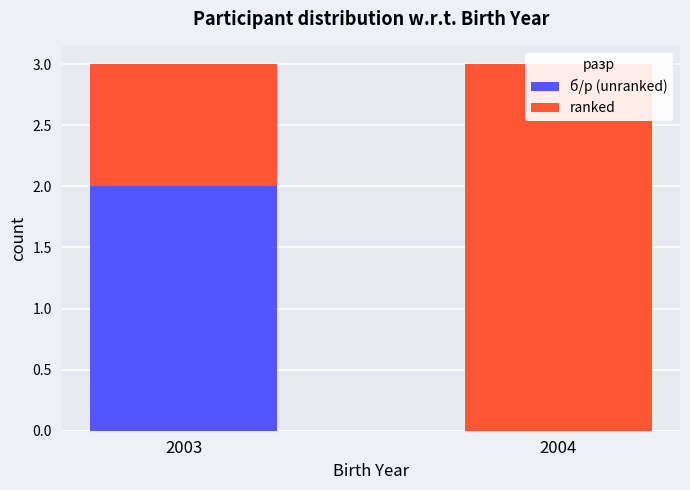

Rank the series by their maximum value, from lowest to highest.

б/р (unranked), ranked